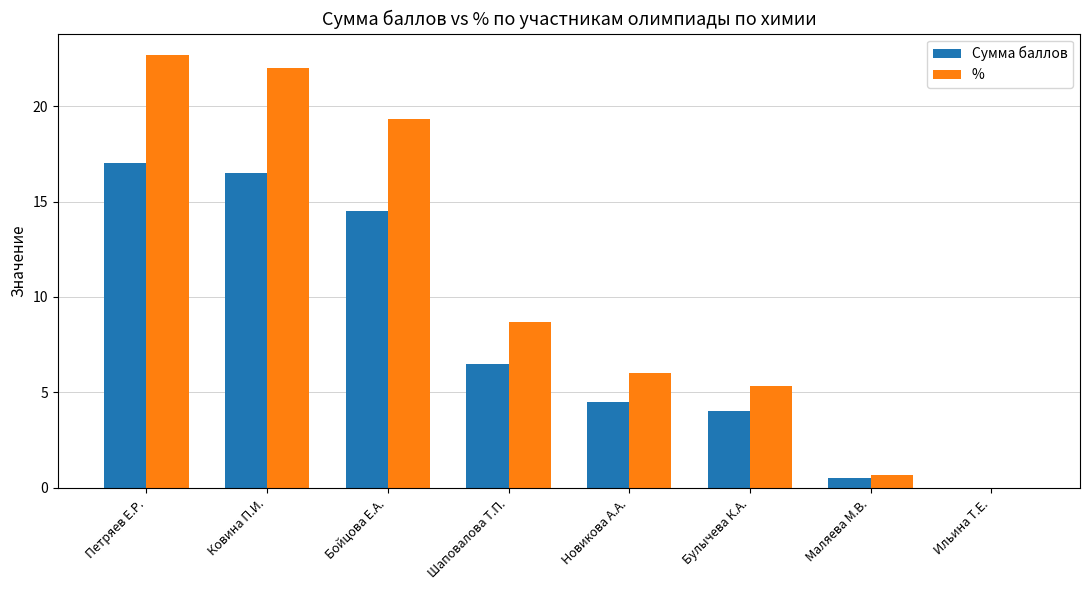

What is the sum of the % values at Петряев Е.Р. and Бойцова Е.А.?

42.0